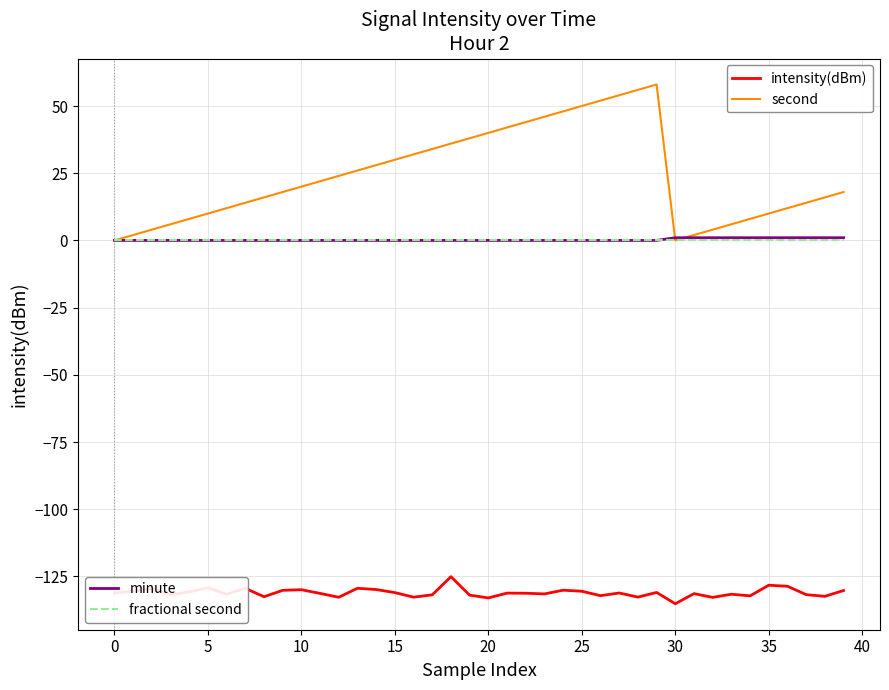

Does the chart display data point markers on the line(s)?

No